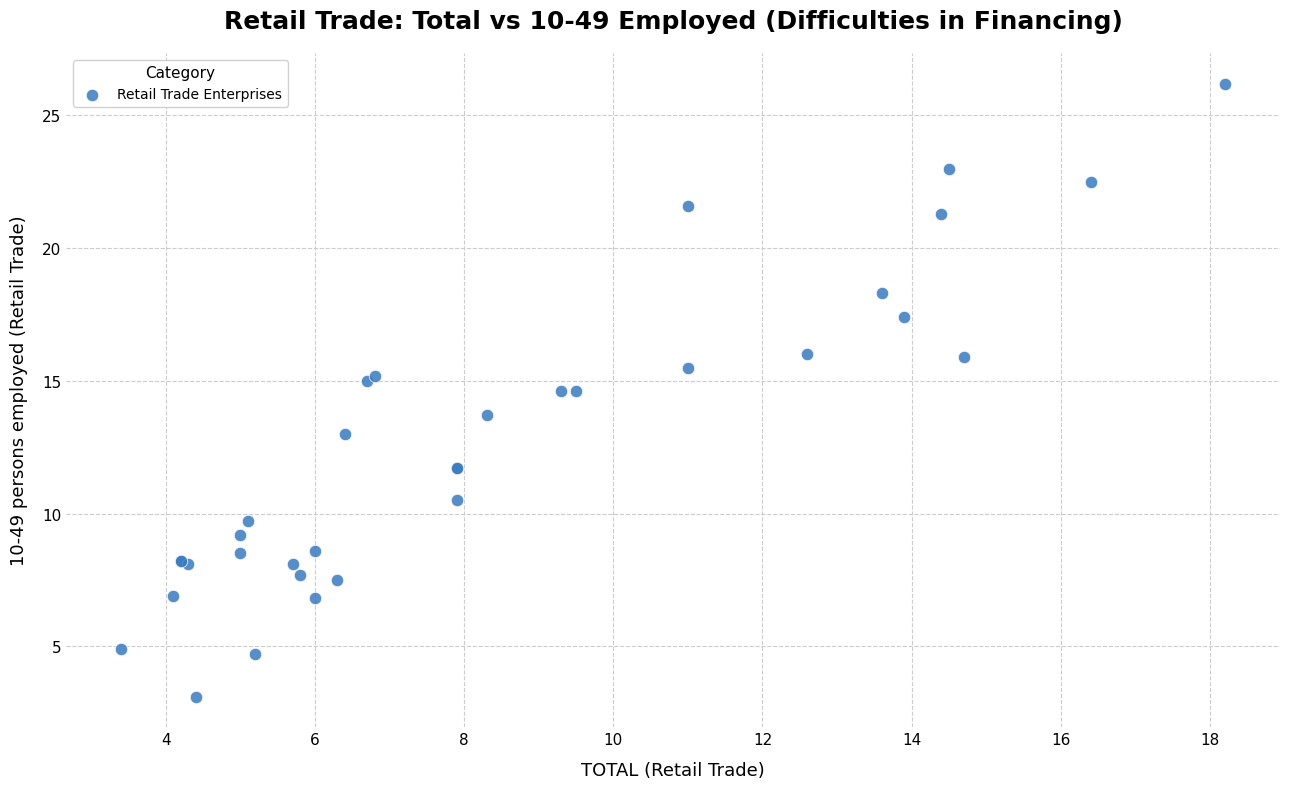

What Y value in the scatter plot is closest to 14?

13.7